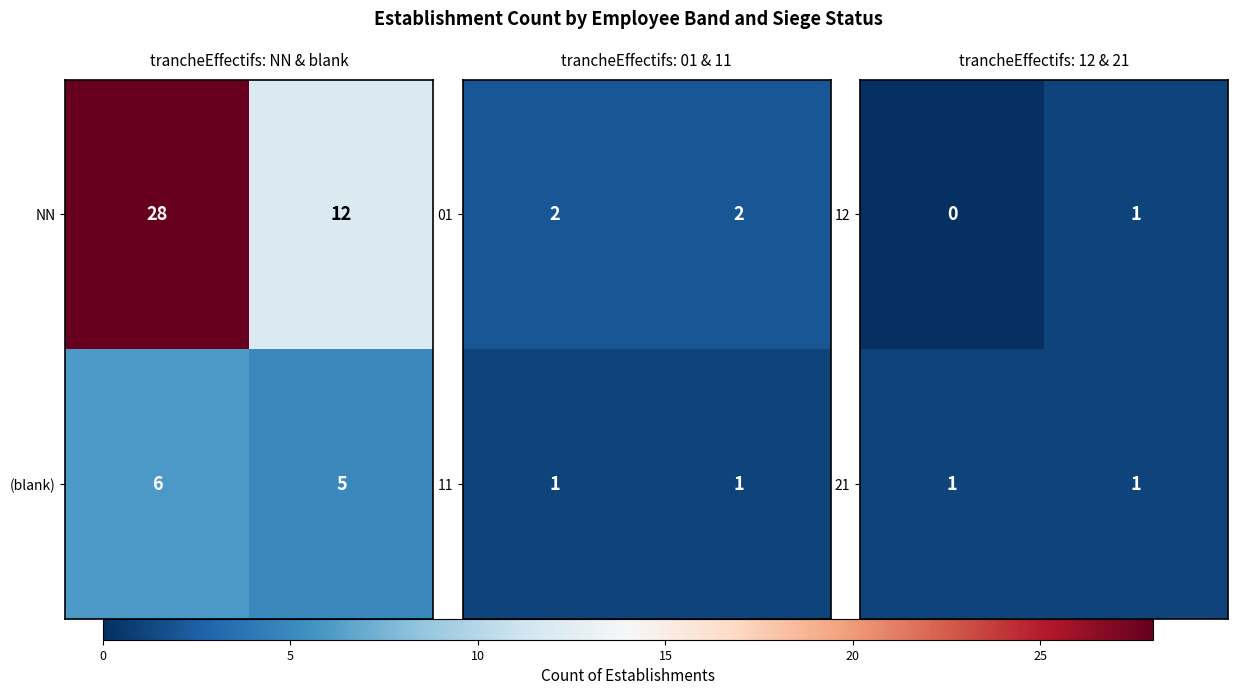

What value does the 21 series have at false?

1